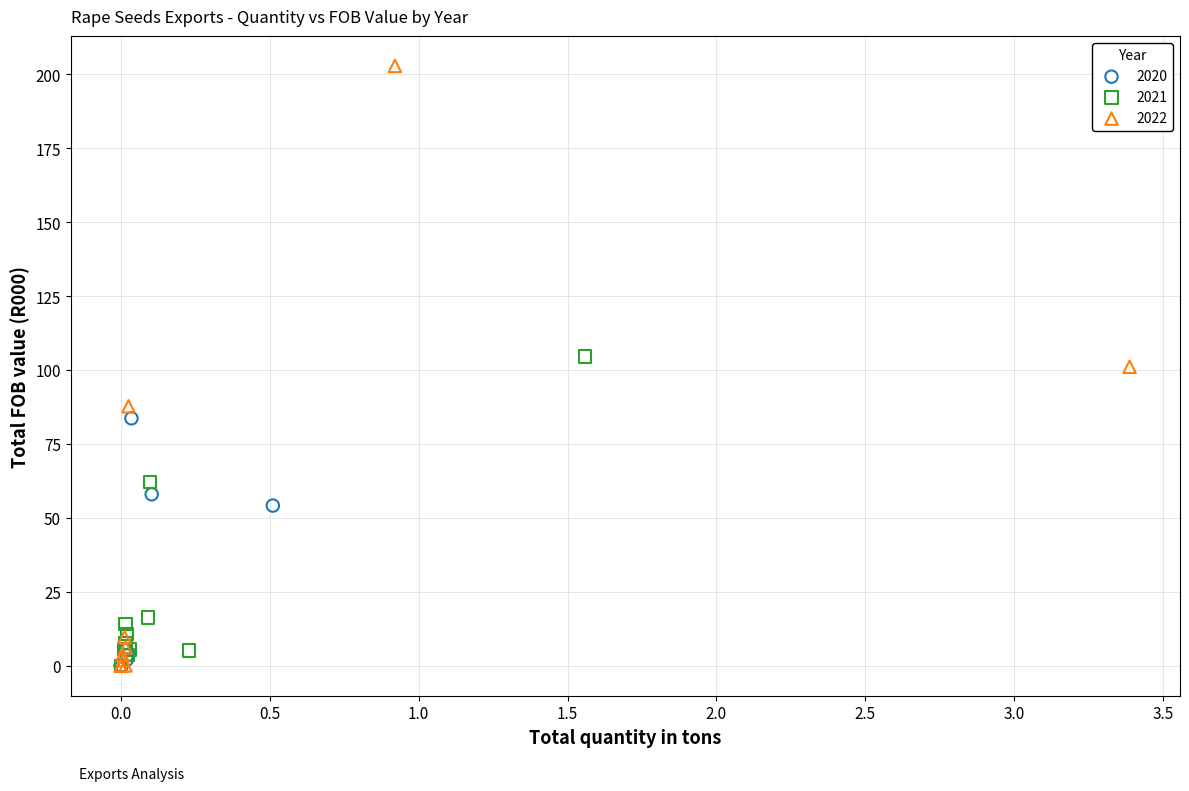

Which series has the largest Y range (max minus min)?

2022